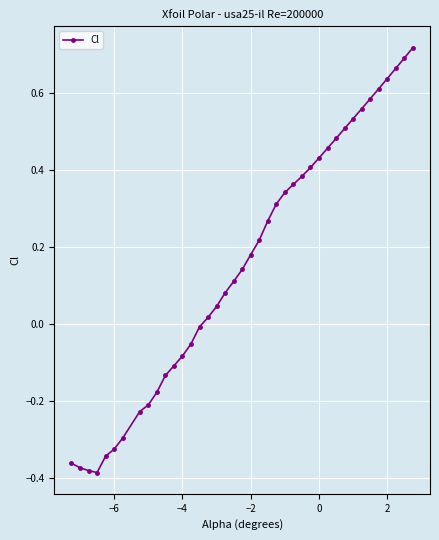

Does the chart display data point markers on the line(s)?

Yes